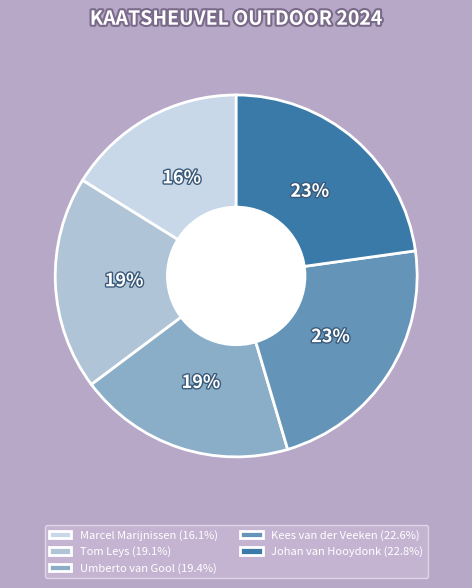

What is the total percentage of Marcel Marijnissen and Umberto van Gool?

35.5%